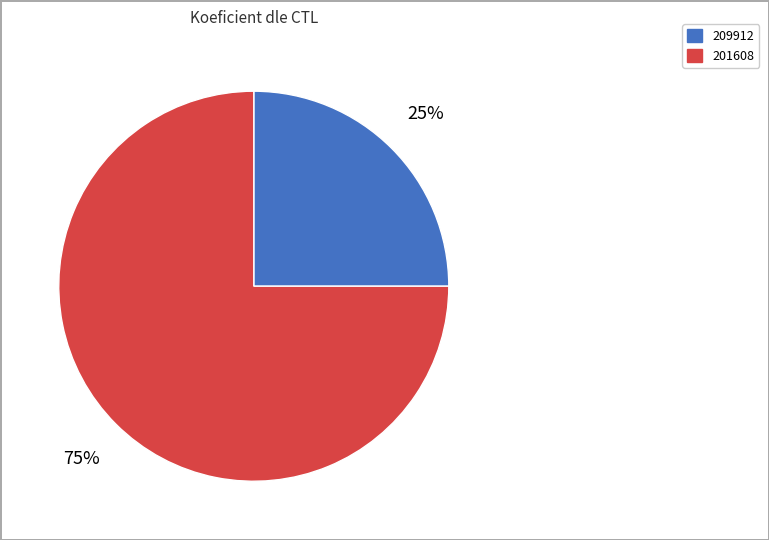

Rank the categories by value from highest to lowest.

201608, 209912